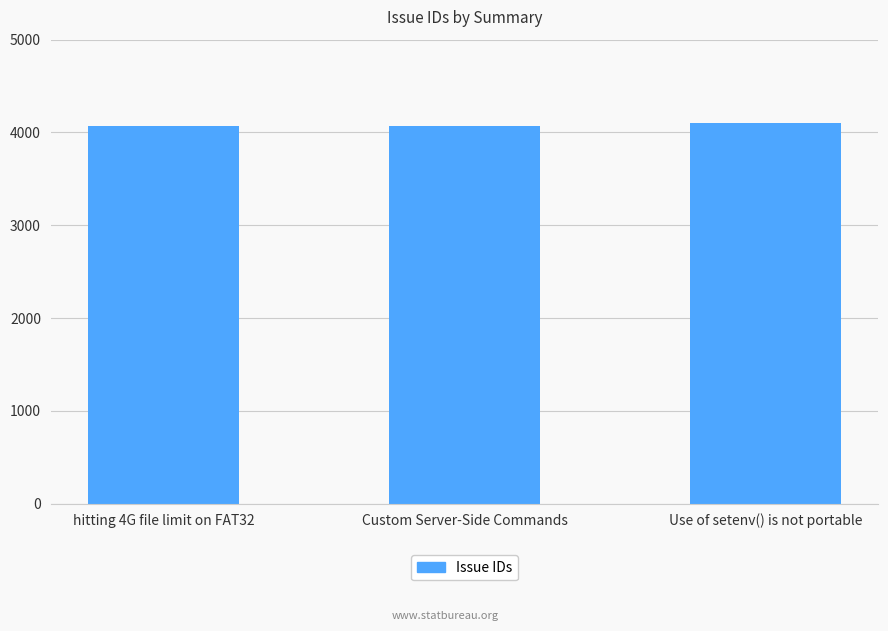

Are the bars grouped side by side (vs. stacked)?

No